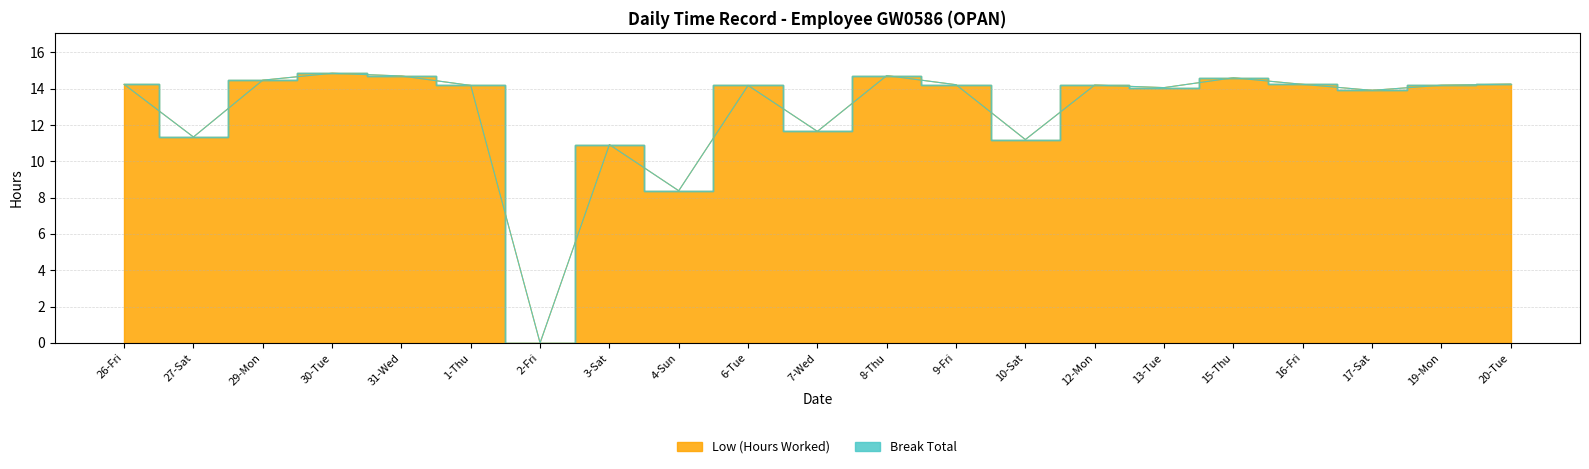

How many points are lower than both their immediate neighbors (excluding endpoints)?

7